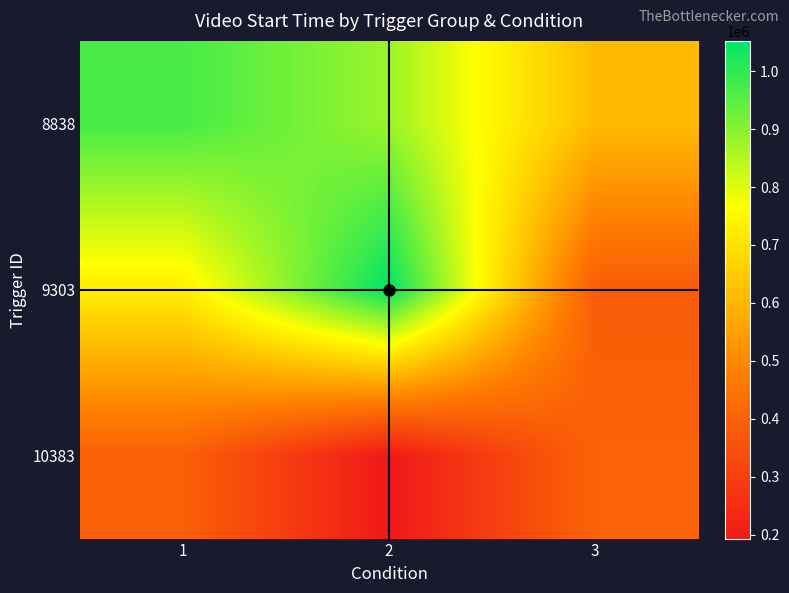

Reading left to right, extract all data points from this chart.

8838: 1=971472.1	2=878102.4	3=612820.1
9303: 1=728505.7	2=1052262.2	3=382973.8
10383: 1=392371.8	2=193295.2	3=403734.5